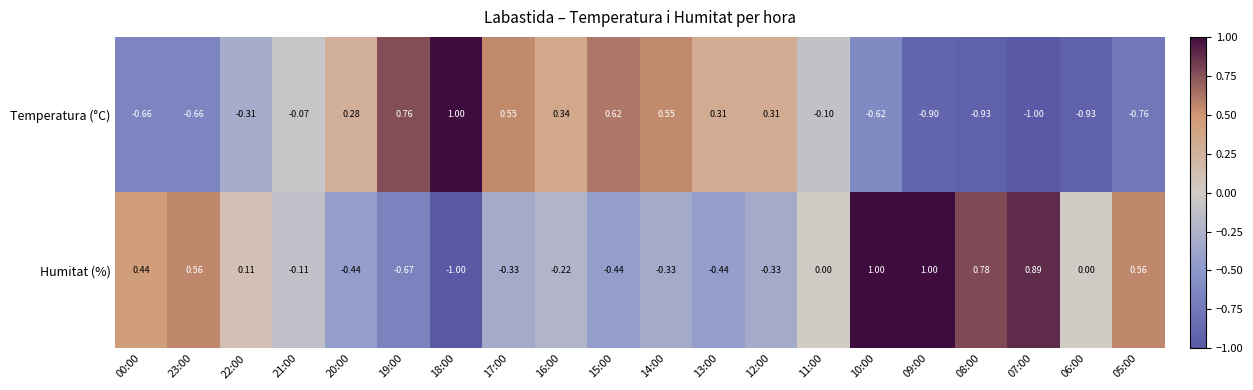

How many values in the Humitat (%) series are below 0?

10